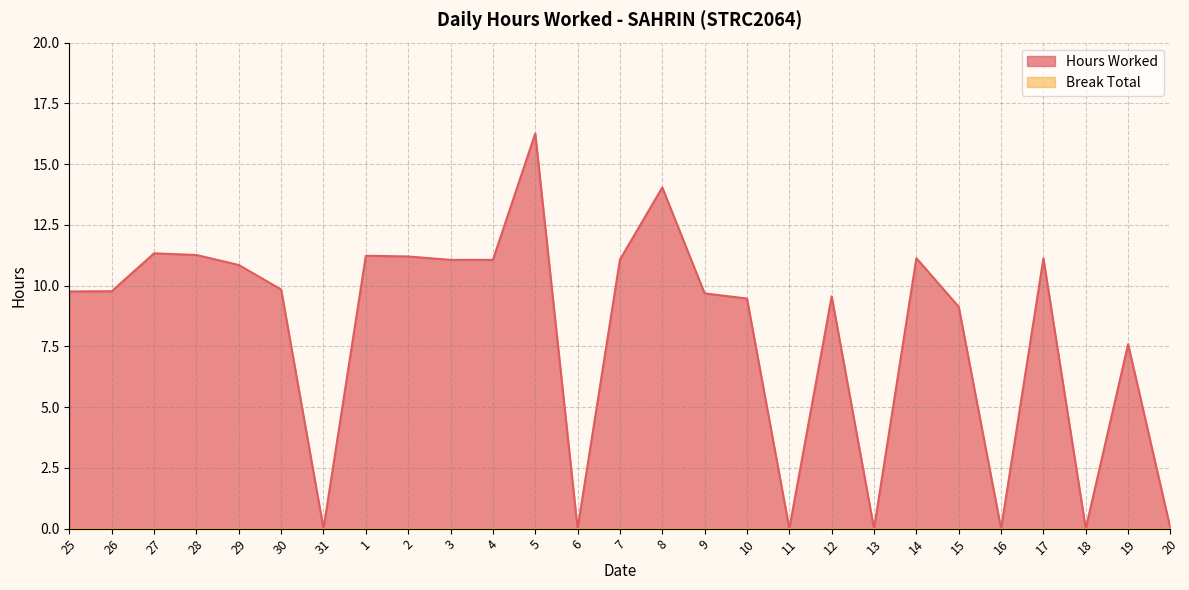

What is the label of the 22nd point from the right?

30